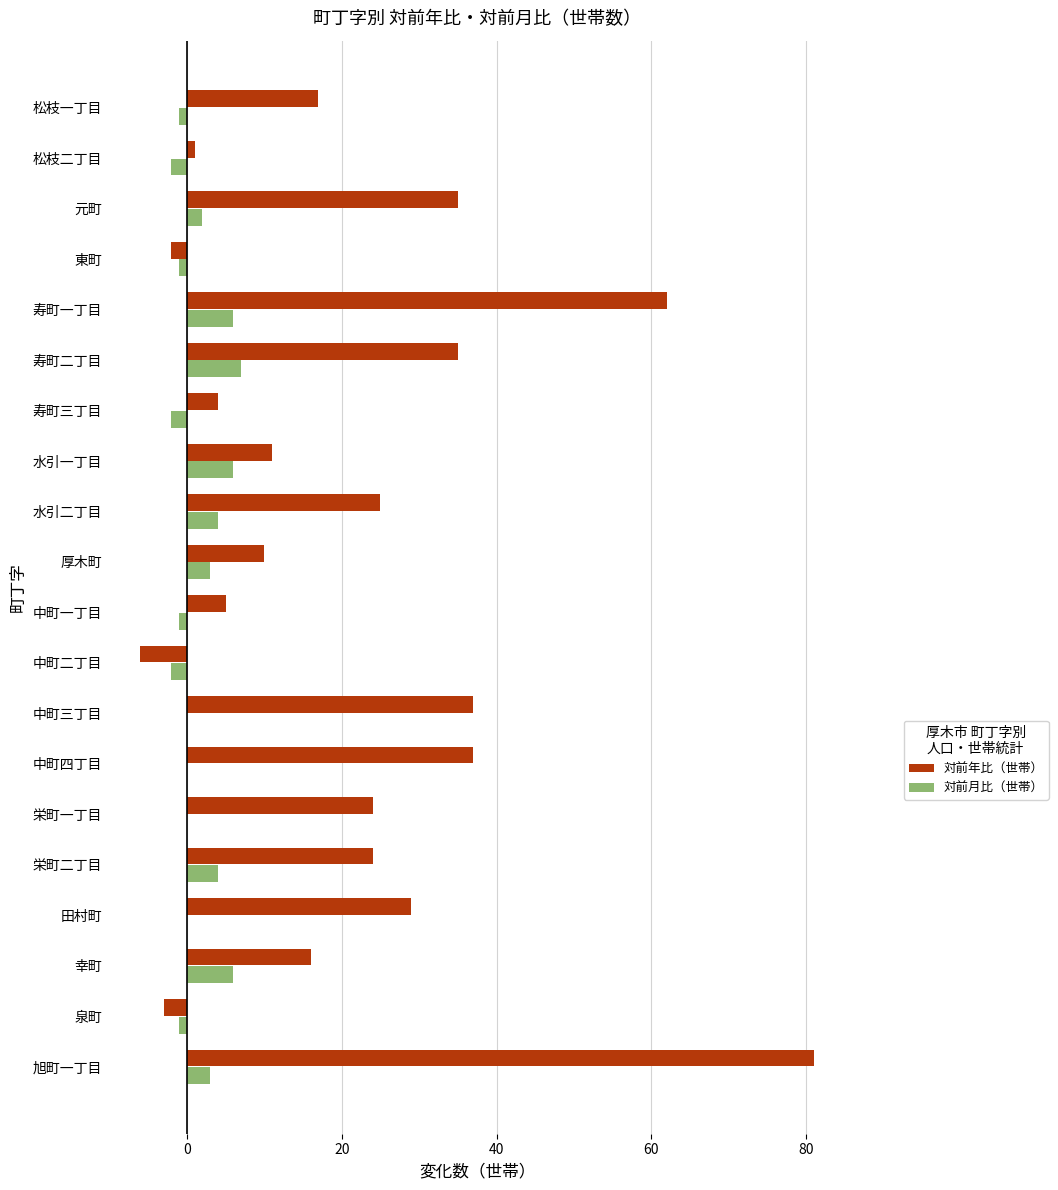

Which label corresponds to the largest value in the chart?

旭町一丁目